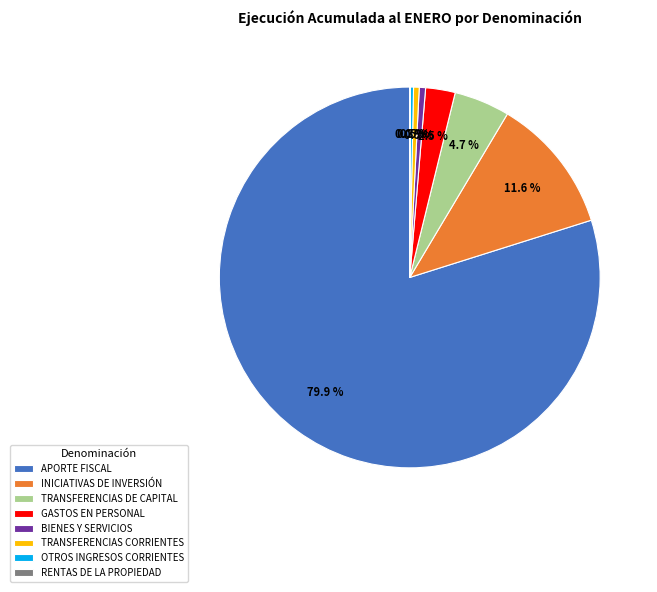

To the nearest percent, what is the average slice percentage?

12%